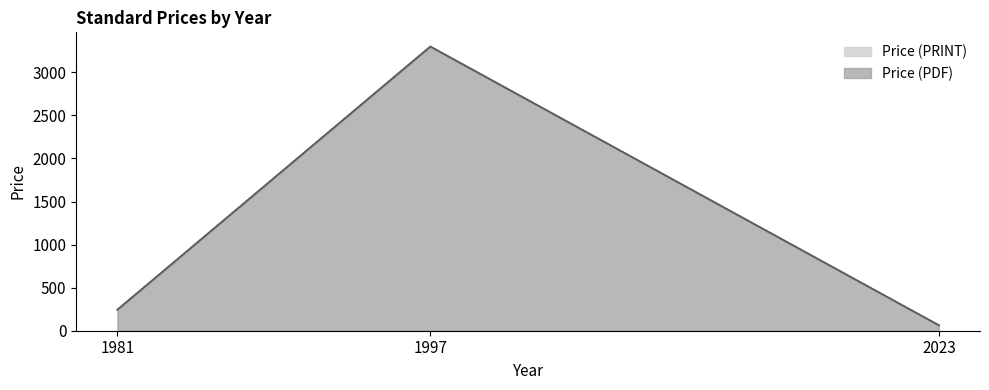

Reading right to left, what are all the values shown in this chart?

Price (PDF): 2023=63	1997=3300	1981=244
Price (PRINT): 2023=63	1997=3300	1981=244